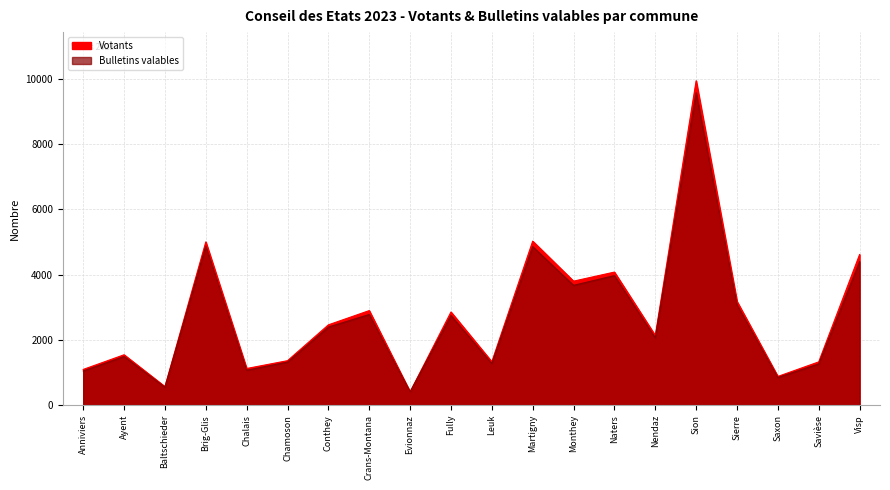

Reading right to left, transcribe all the data shown in this chart.

Bulletins valables: 4397	1264	849	3077	9577	2063	3970	3672	4859	1276	2748	407	2778	2394	1321	1070	4876	550	1492	1047
Votants: 4616	1326	880	3179	9941	2134	4078	3800	5026	1330	2855	407	2898	2461	1363	1123	5003	568	1544	1095